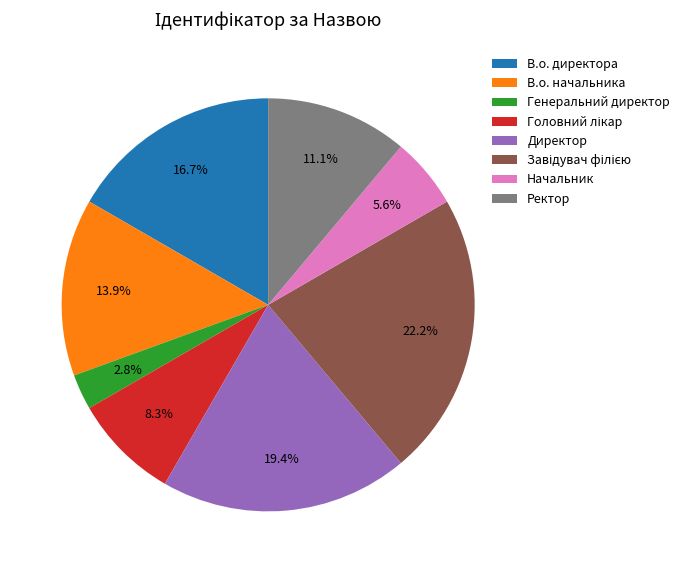

What percentage is the В.о. начальника slice, to the nearest percent?

14%